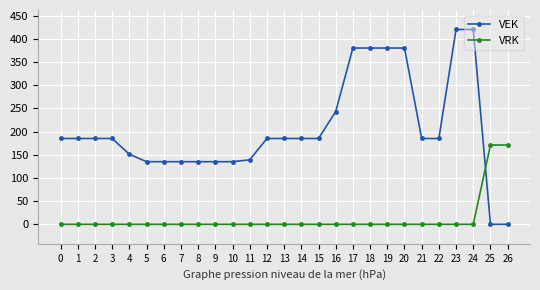

Which series has the largest total across all categories?

VEK